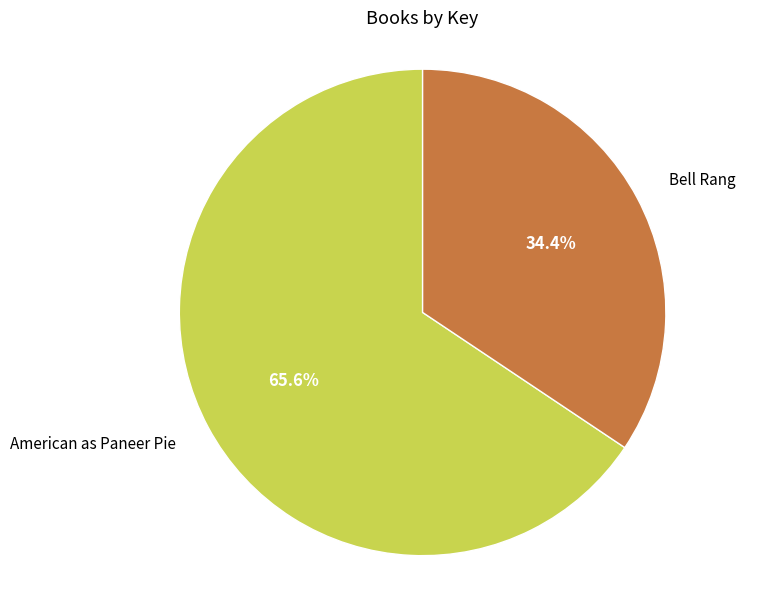

Does any single category account for the majority?

Yes